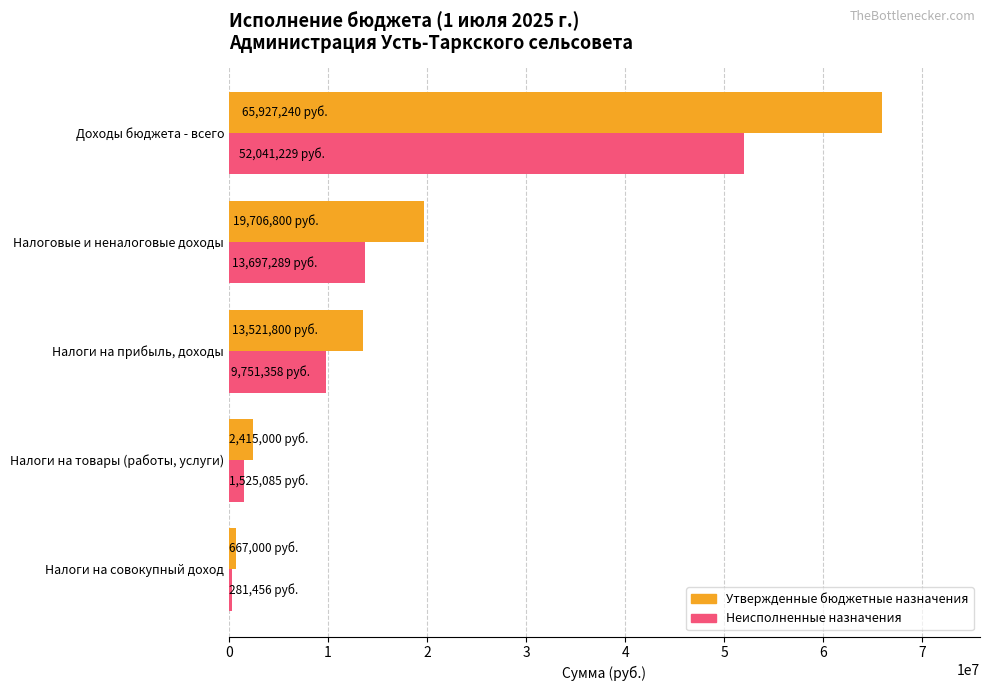

True or false: Неисполненные назначения has a value of 52041228.9 at Доходы бюджета - всего.

True